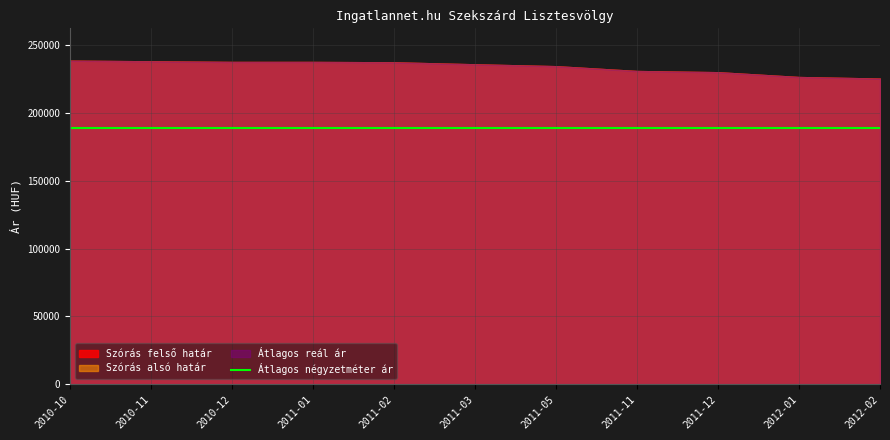

Reading right to left, transcribe all the data shown in this chart.

Átlagos négyzetméter ár: 189285	189285	189285	189285	189285	189285	189285	189285	189285	189285	189285
Szórás alsó határ: 225400	226558	230106	230995	234552	235940	237411	237681	237681	238154	238629
Szórás felső határ: 225400	226558	230106	230995	234552	235940	237411	237681	237681	238154	238629
Átlagos reál ár: 225400	226558	230106	230995	234552	235940	237411	237681	237681	238154	238629